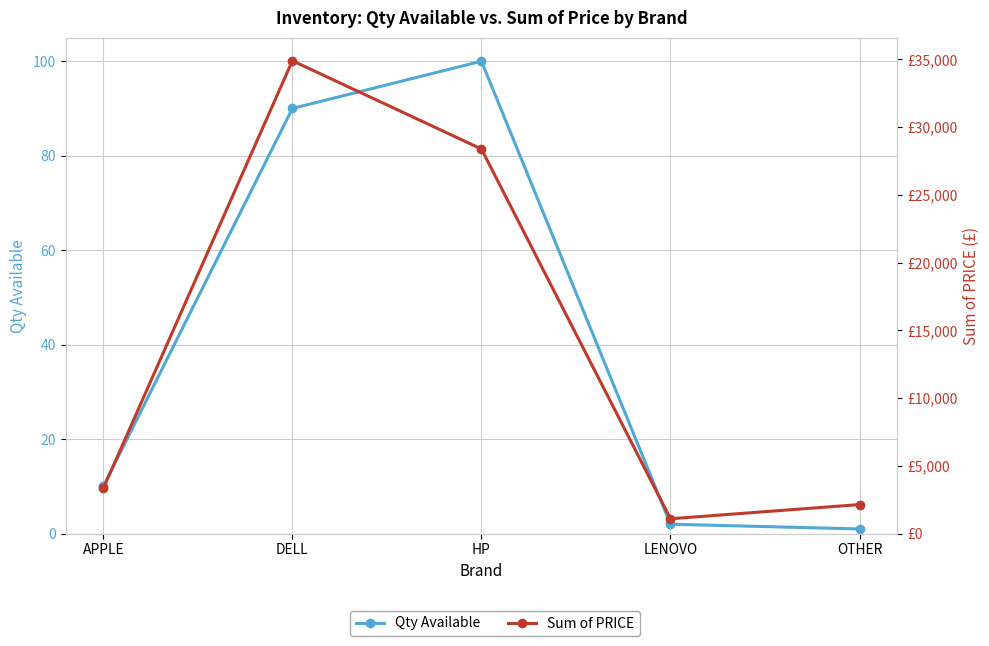

The value of Sum of PRICE at HP is 7385.5. True or false?

False